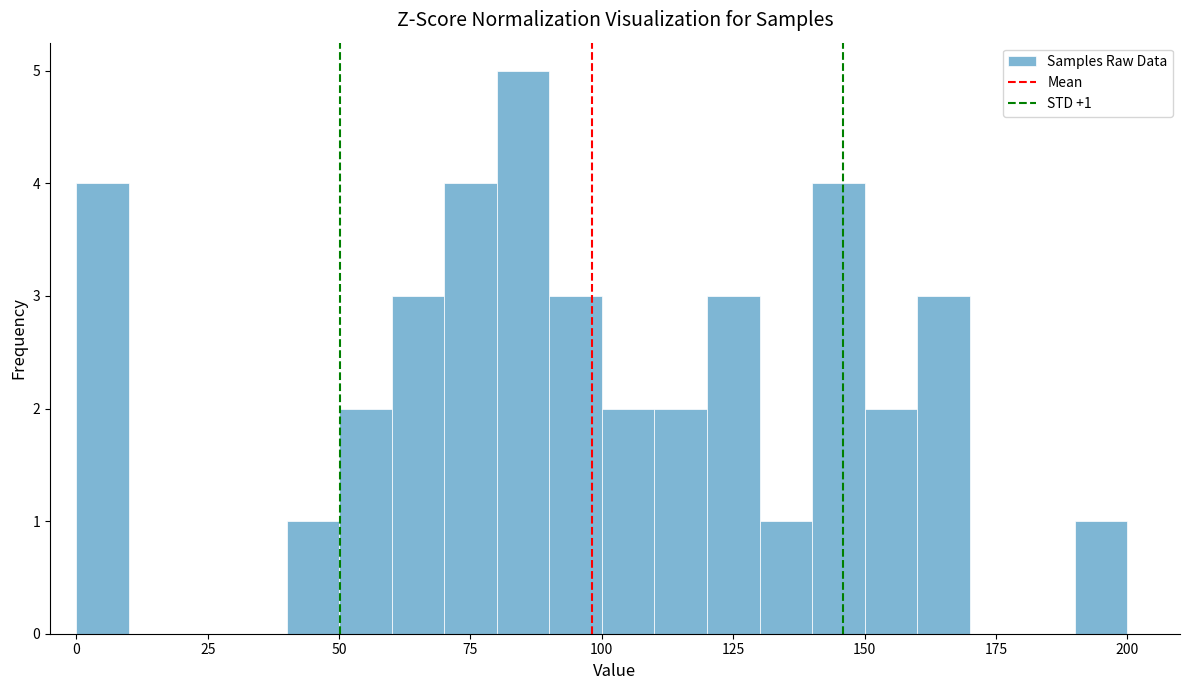

Read against the x-axis, roughly where is the centre of the tallest bar?

85